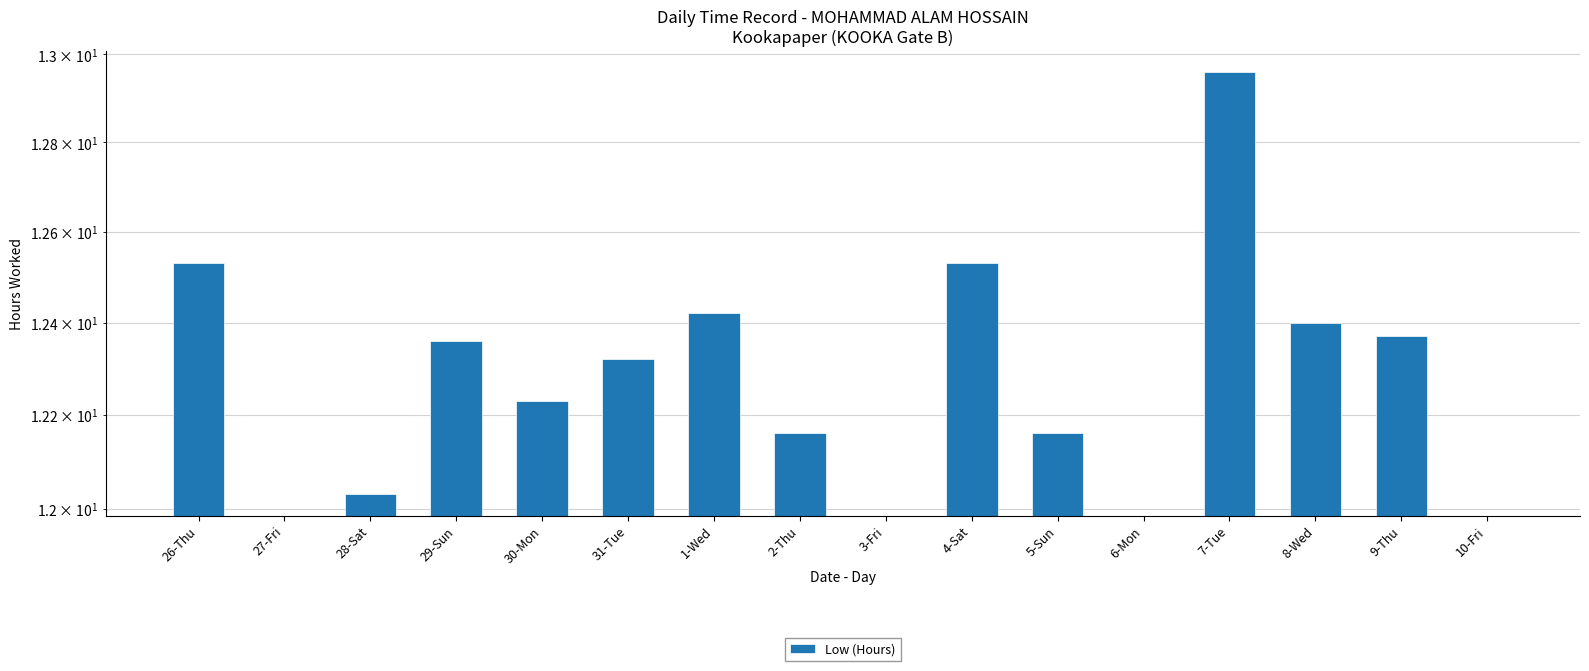

What is the label of the 10th bar from the left?

4-Sat